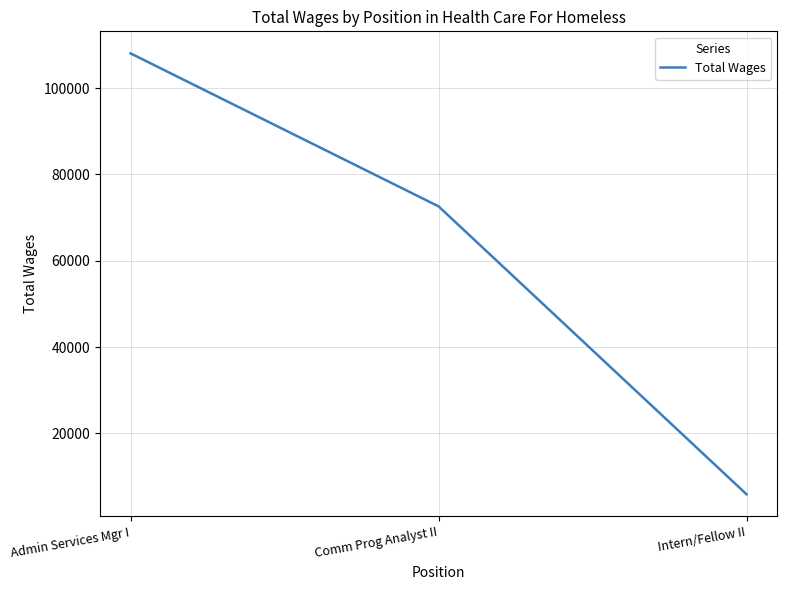

What is the sum of the values at Comm Prog Analyst II and Intern/Fellow II?

78469